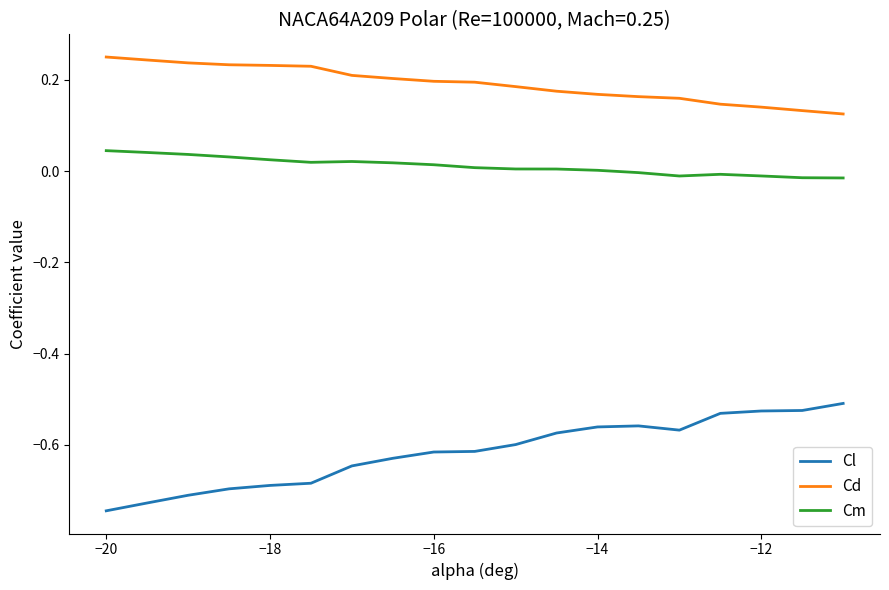

Which series has the largest range (max minus min)?

Cl